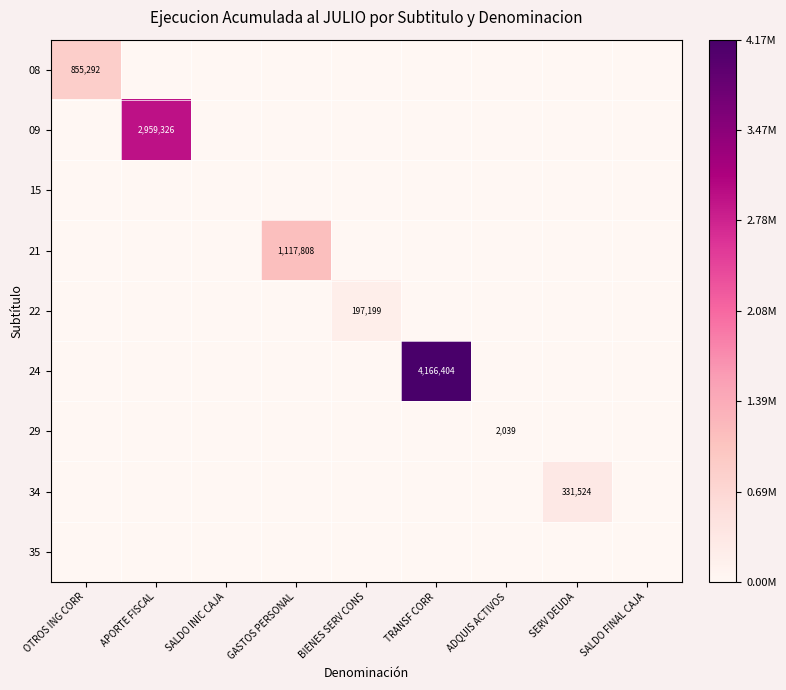

How many series are shown in this chart?

9